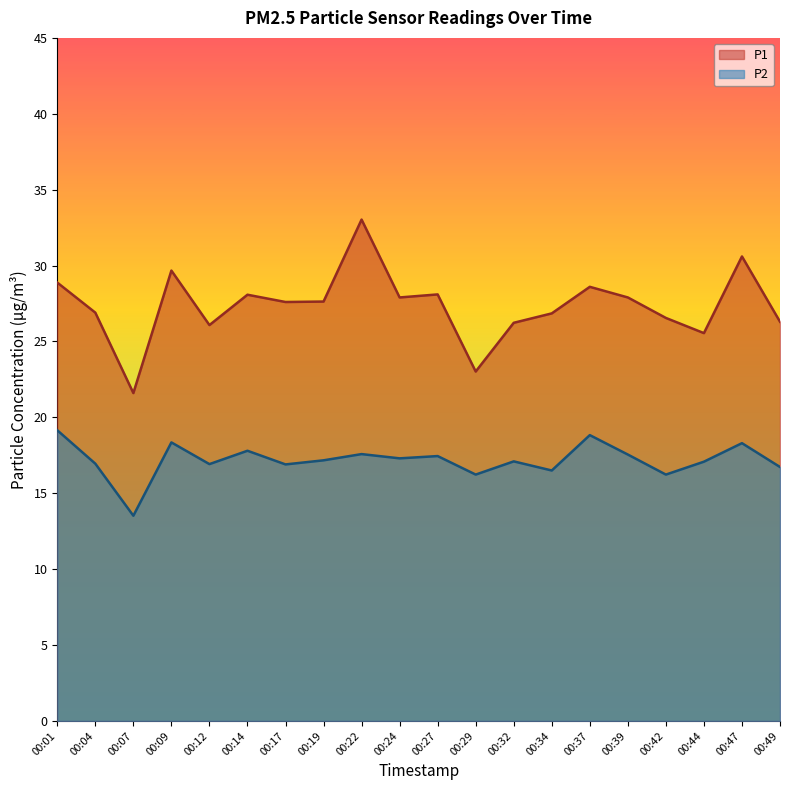

Does the chart have visible grid lines?

No